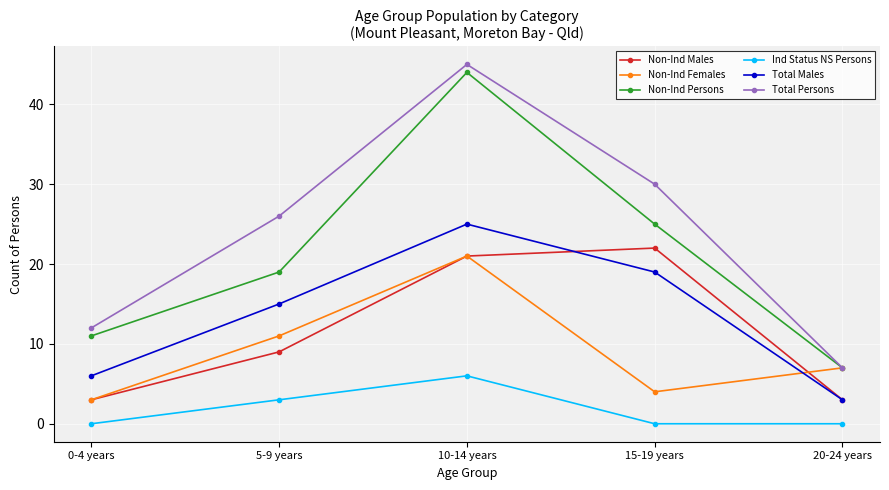

True or false: Ind Status NS Persons has more than 0 interior local peaks.

True